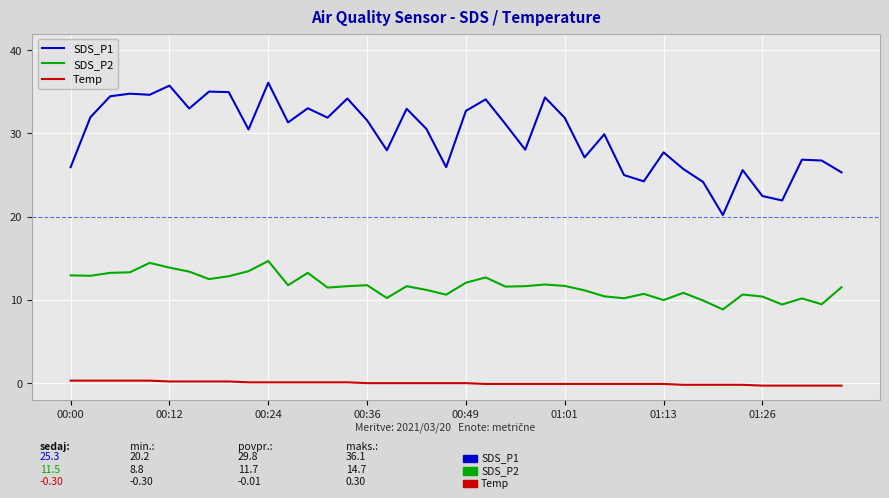

What is the maximum value for SDS_P1?

36.1